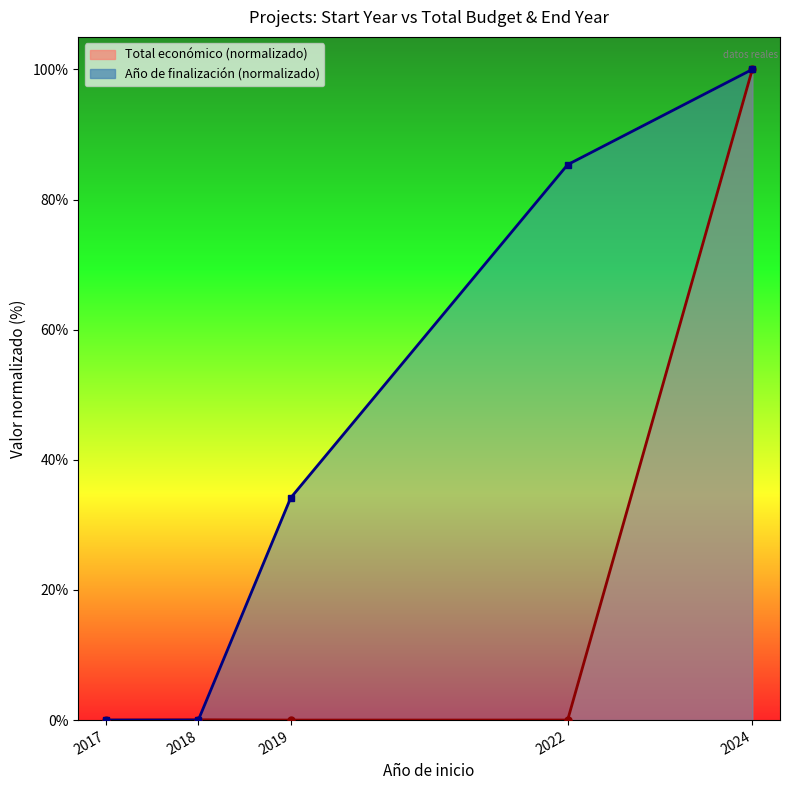

At which category is the sum across all series the highest?

2024